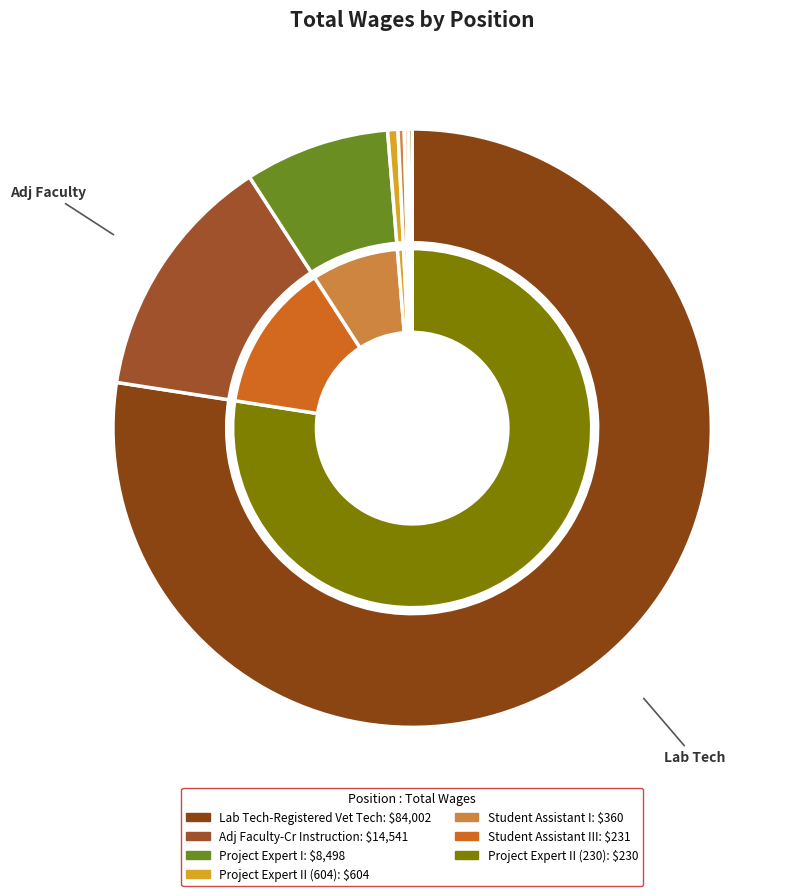

Which category has the smallest portion of the pie?

Project Expert II (230)